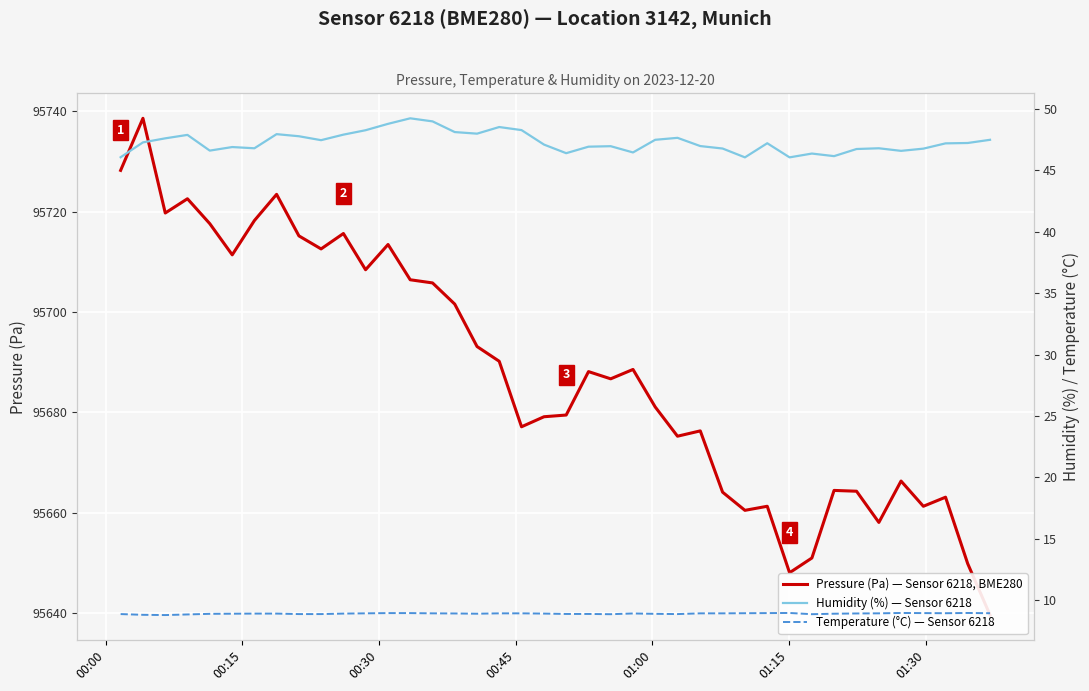

Which series has the widest spread of values?

Pressure (Pa) — Sensor 6218, BME280